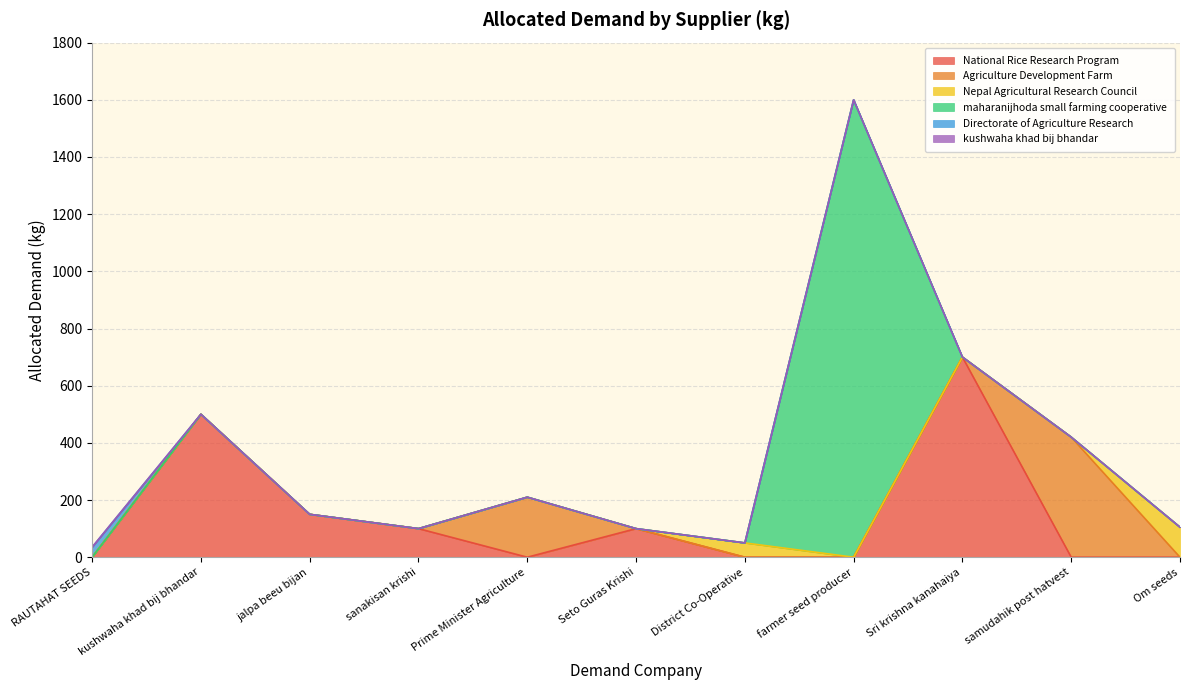

What is the difference between the second highest and second lowest values in the National Rice Research Program series?

500